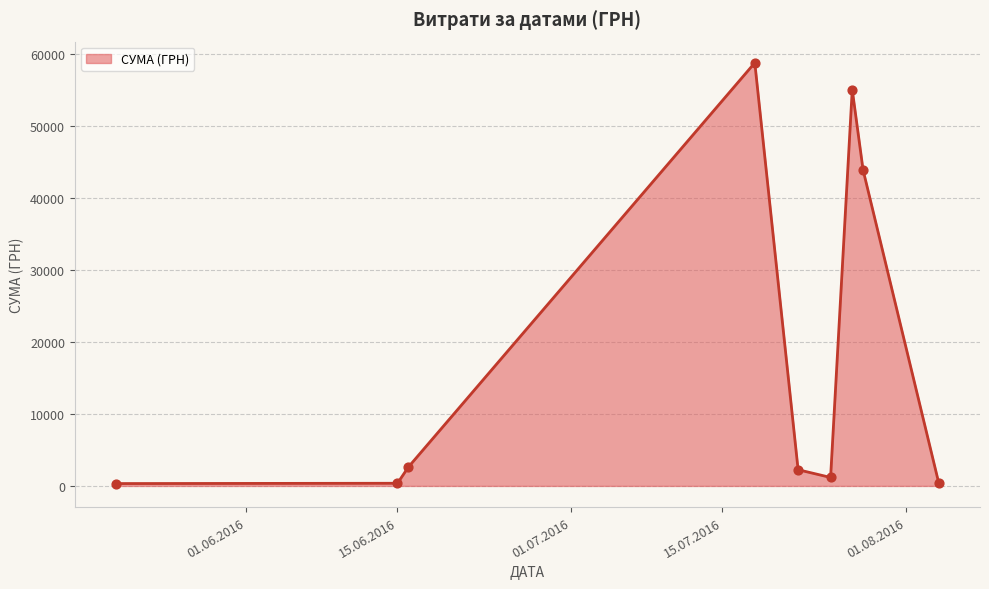

What is the difference between the maximum and minimum values?

58510.0